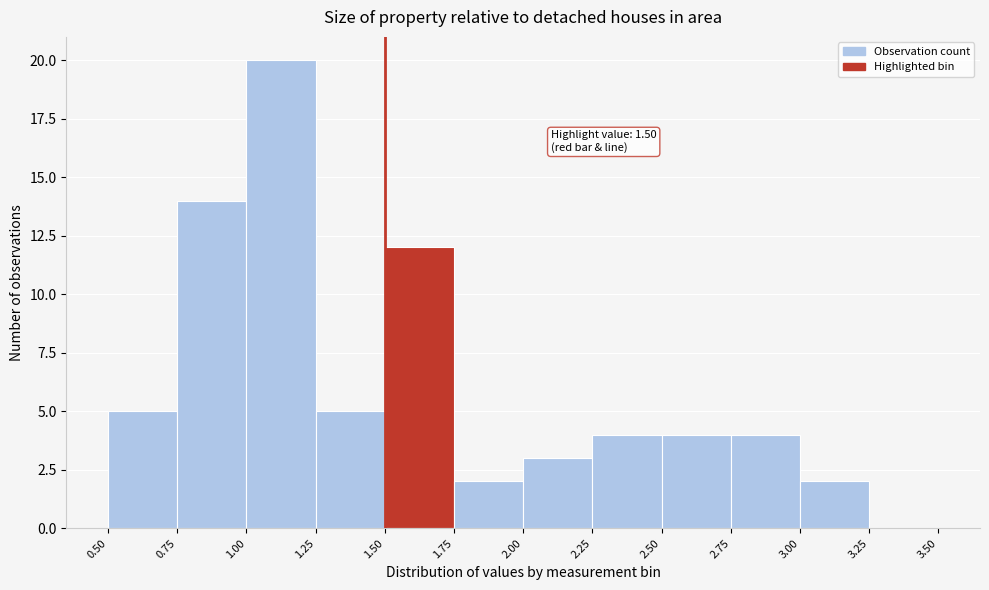

Which range on the x-axis has the tallest bar?

1.00 to 1.25